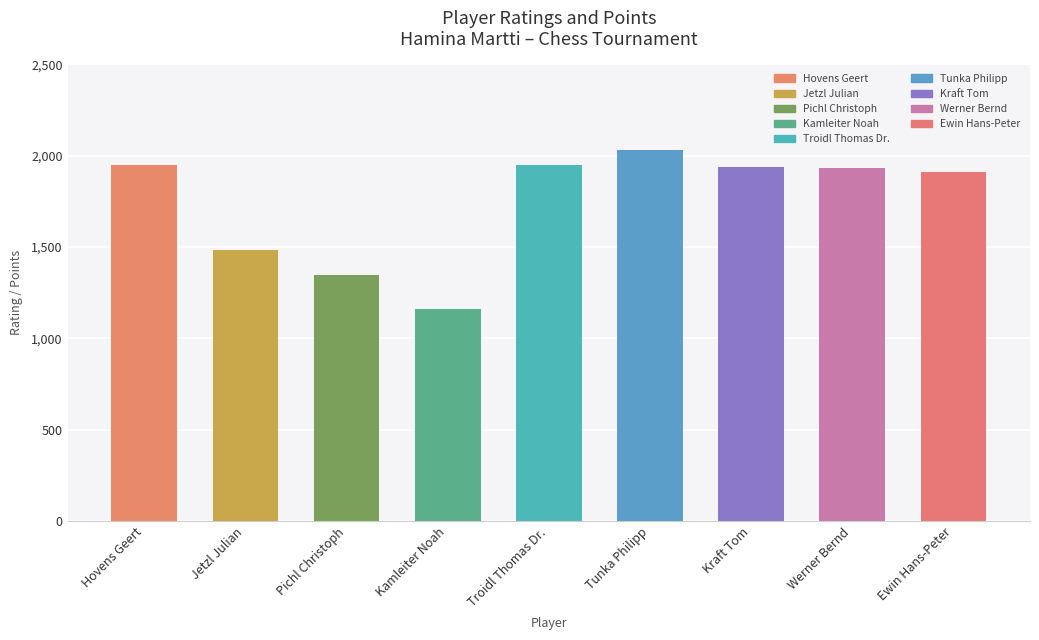

What is the smallest value displayed?

1159